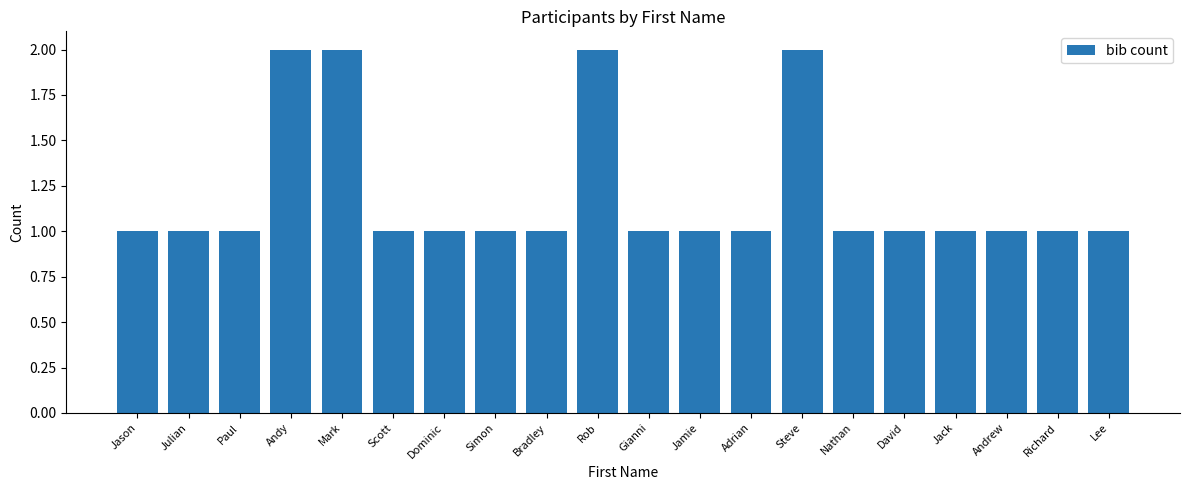

Approximately how many times larger is the value at Jamie compared to Julian?

1.0